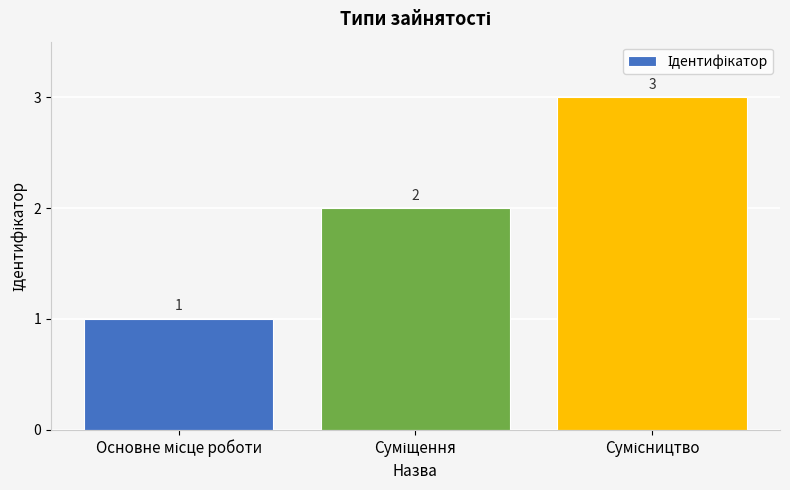

Reading left to right, list all the values displayed in this chart.

1	2	3